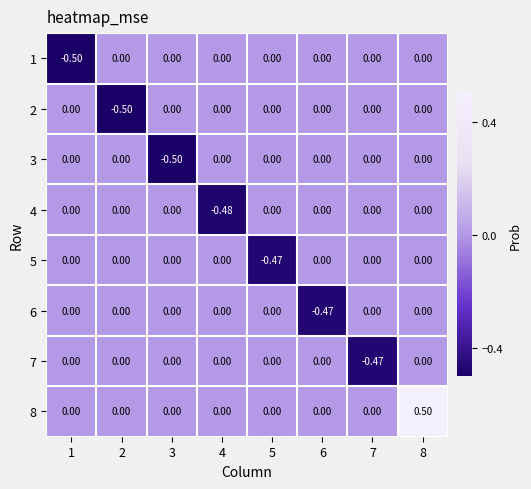

How many categories are shown in the chart?

8